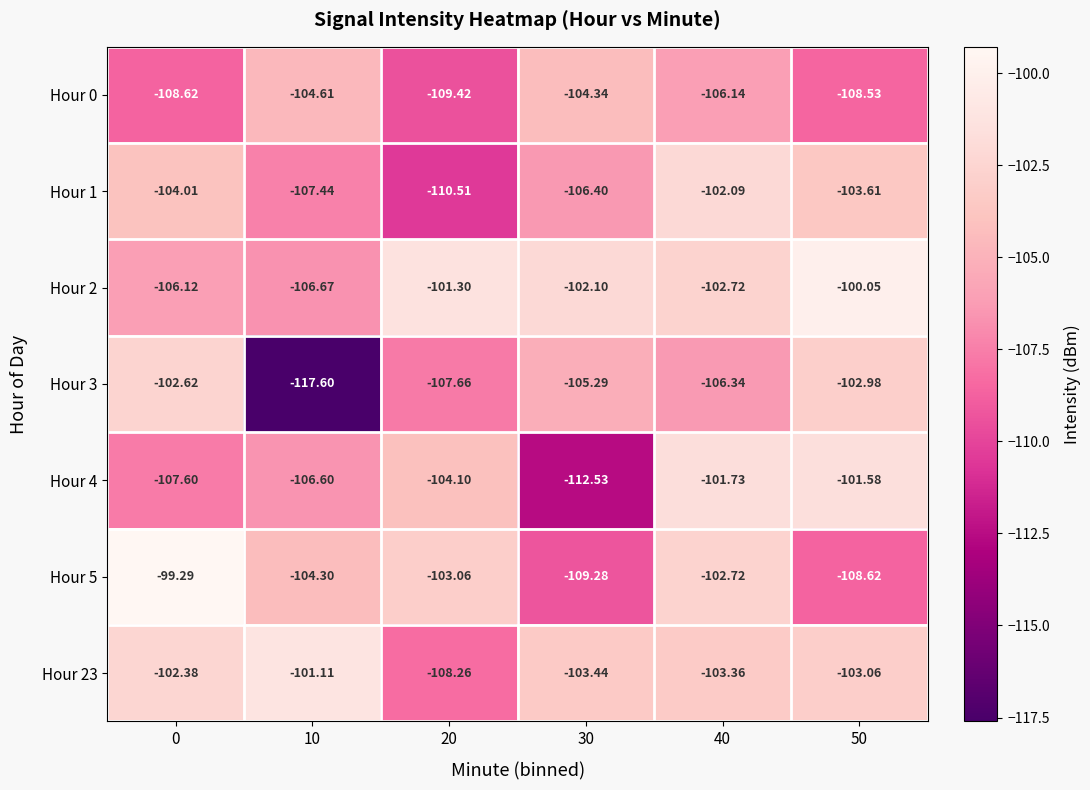

Is the value of Hour 2 at 0 greater than the value of Hour 0 at 50?

Yes